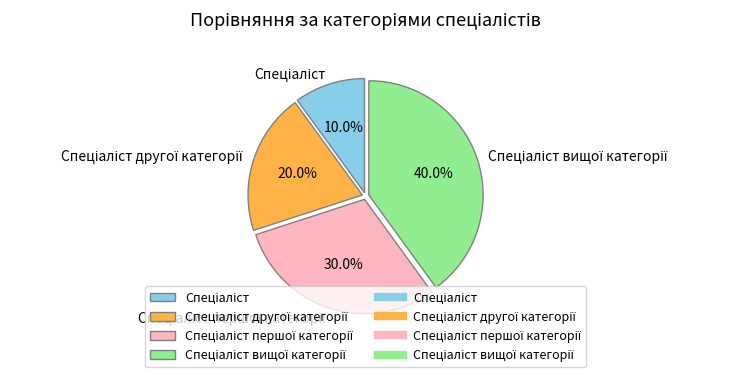

Does any single category account for the majority?

No